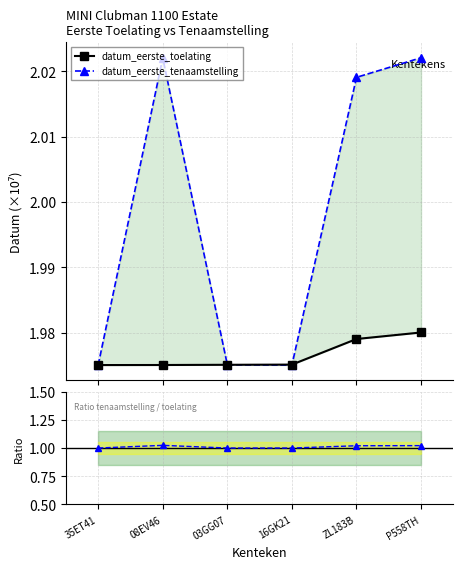

What is the label of the 2nd point from the right?

ZL183B